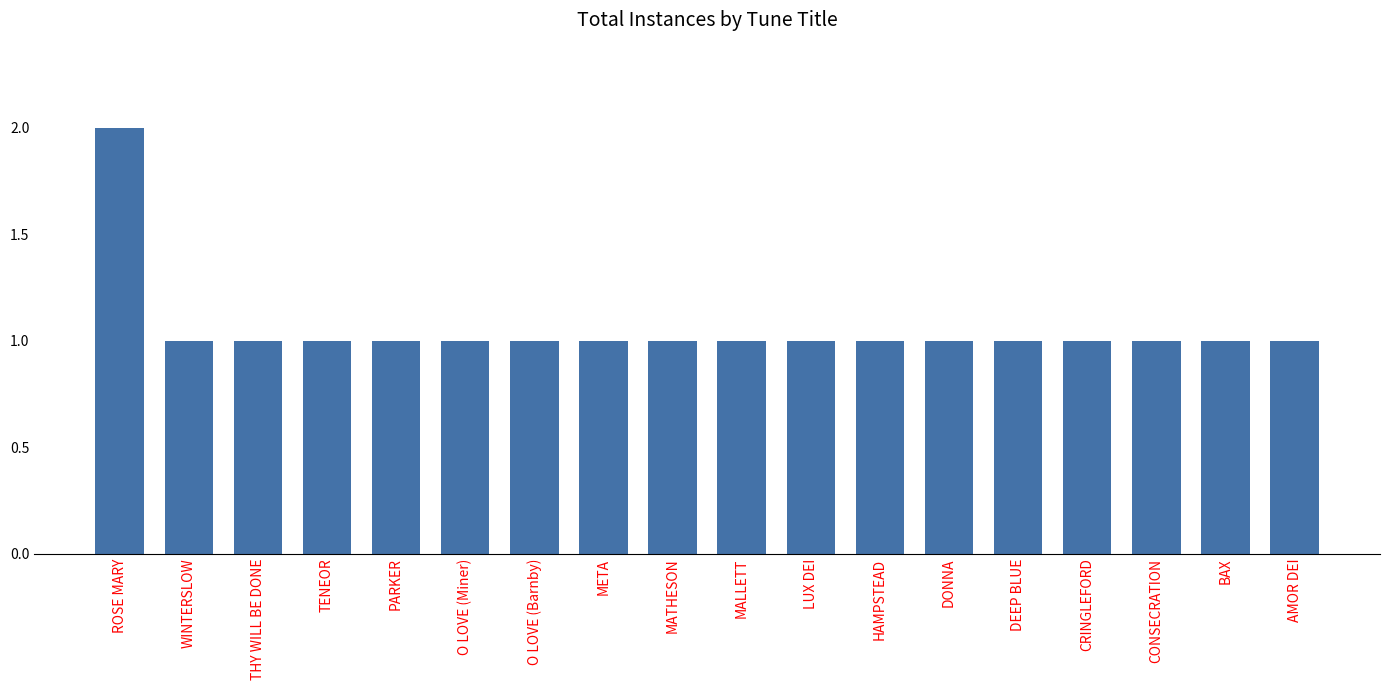

Reading left to right, transcribe all the data shown in this chart.

2	1	1	1	1	1	1	1	1	1	1	1	1	1	1	1	1	1